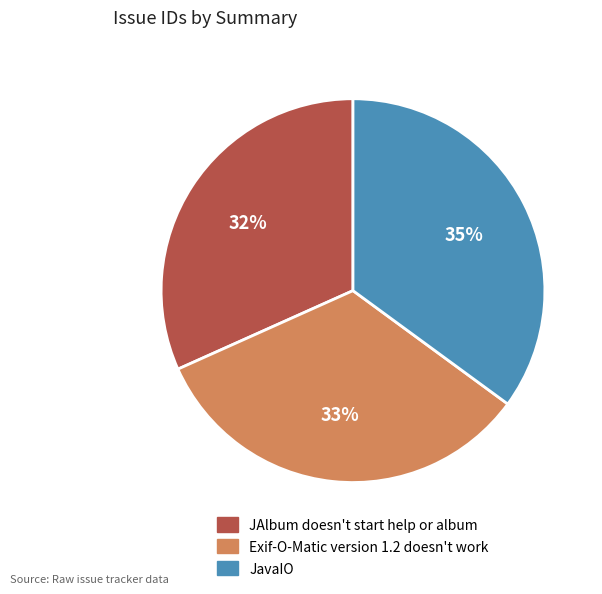

Combined, do Exif-O-Matic version 1.2 doesn't work and JAlbum doesn't start help or album account for over 50%?

Yes